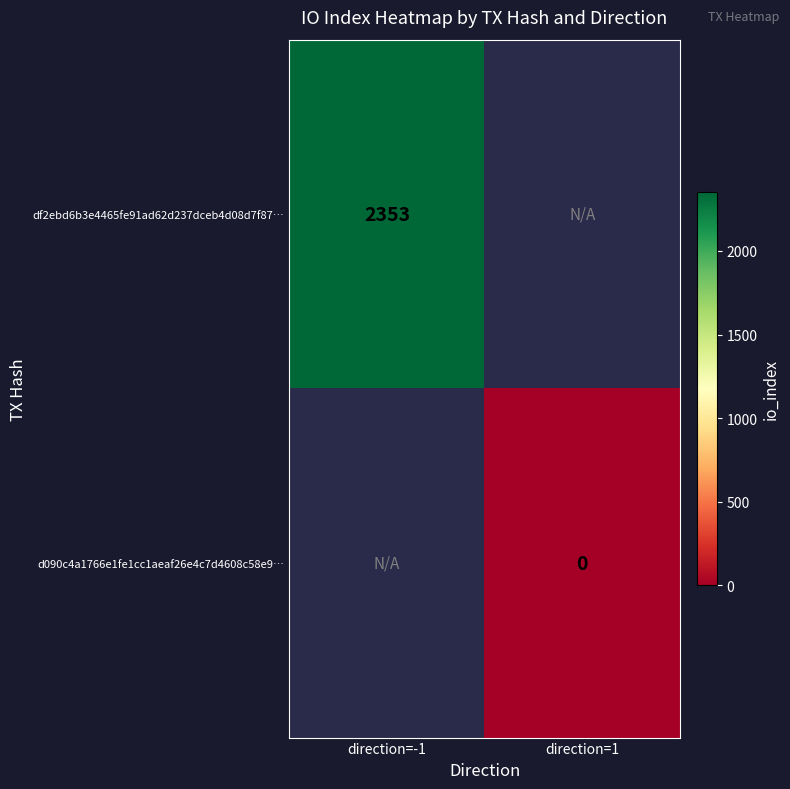

Is it true that df2ebd6b3e4465fe91ad62d237dceb4d08d7f87… equals 2353 at direction=-1?

True